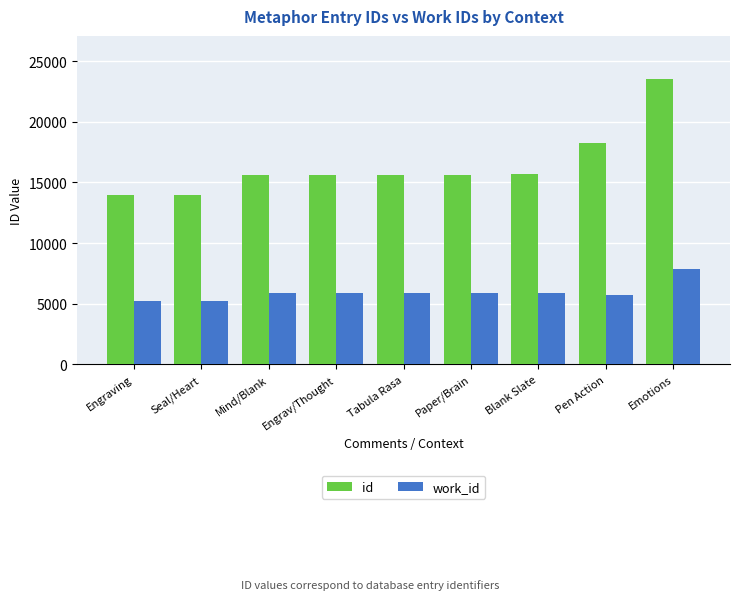

Where is work_id nearest to the value 6506?

Blank Slate